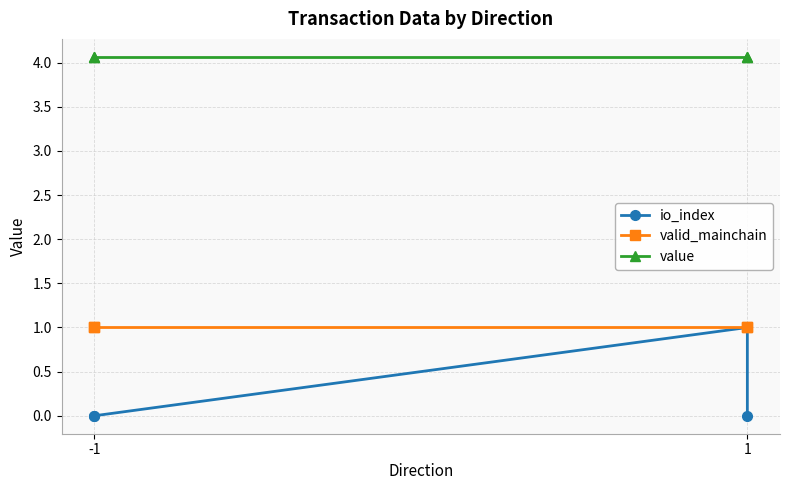

At -1, list the series in order from smallest to largest.

io_index, valid_mainchain, value